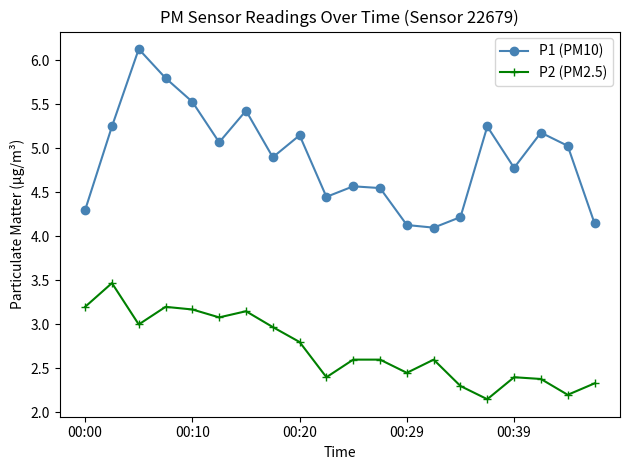

True or false: P1 (PM10) and P2 (PM2.5) intersect in this chart.

False